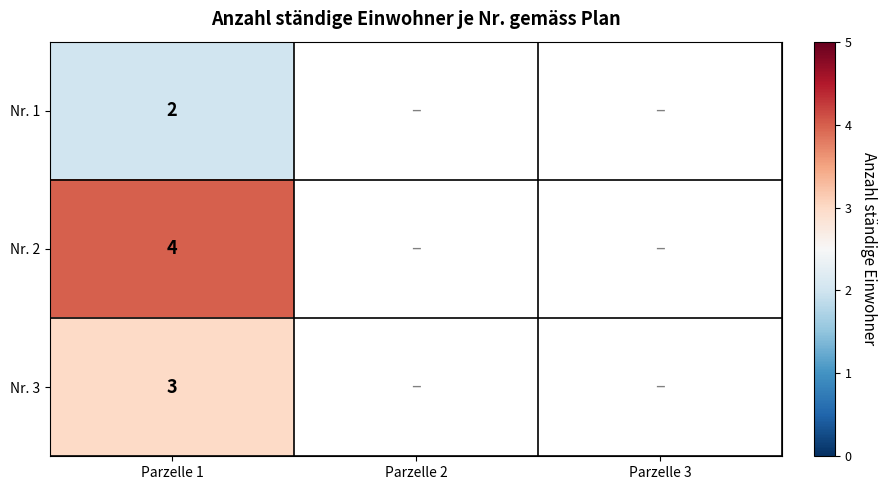

True or false: Nr. 3 has a value of 1 at Parzelle 1.

False